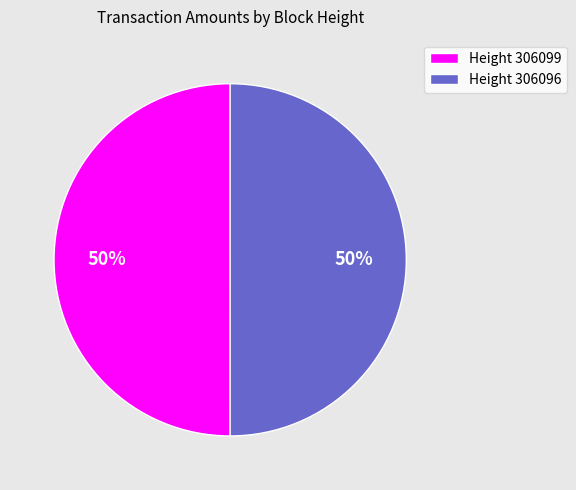

Approximately how many times larger is the value at Height 306096 compared to Height 306099?

1.0